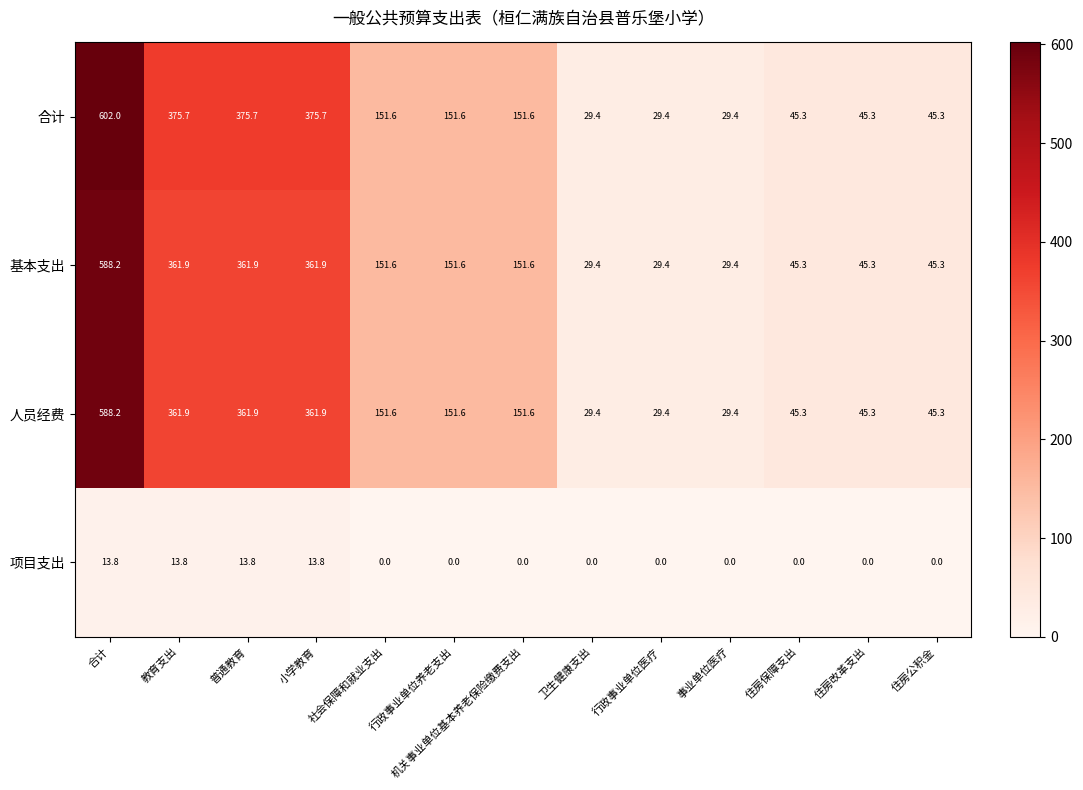

What is the minimum value for 合计?

29.4